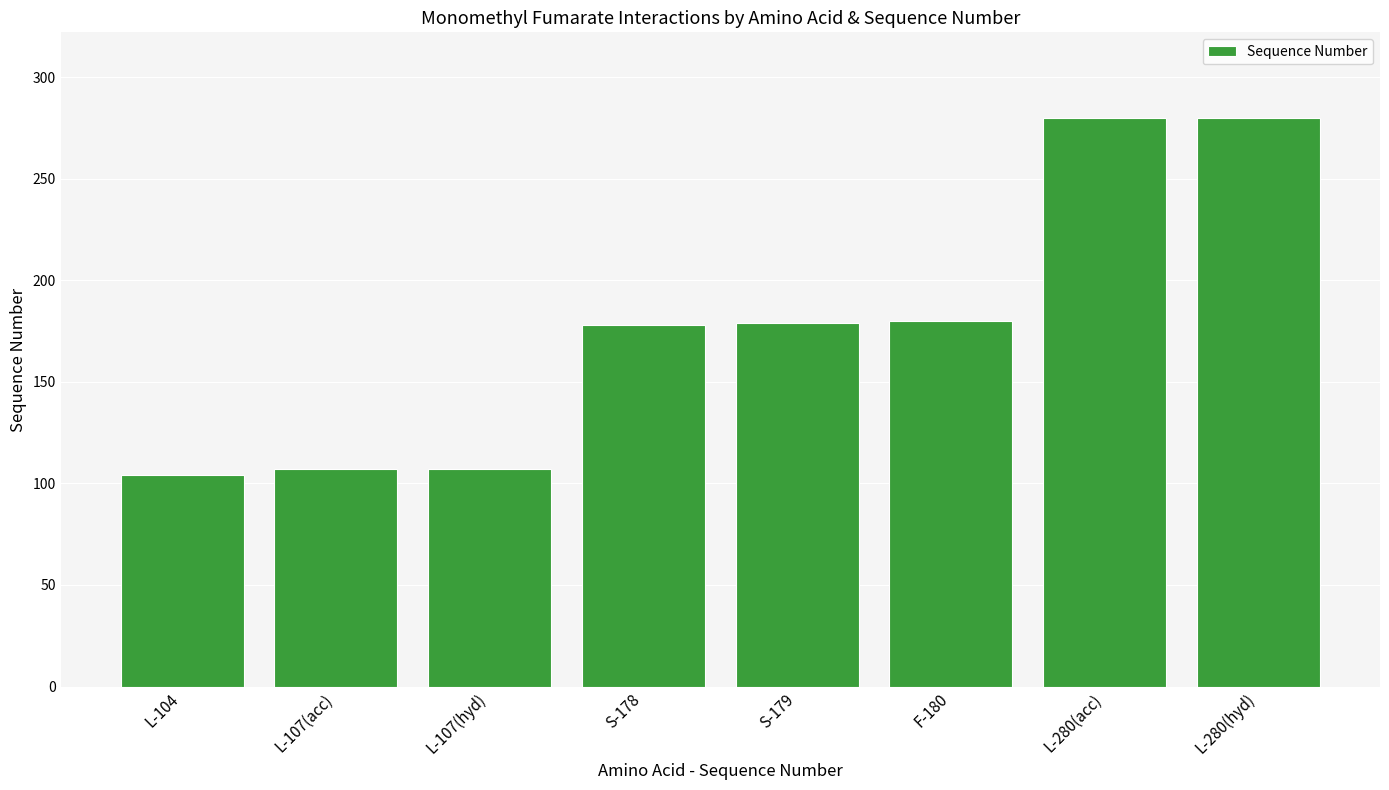

What is the maximum value shown in the chart?

280